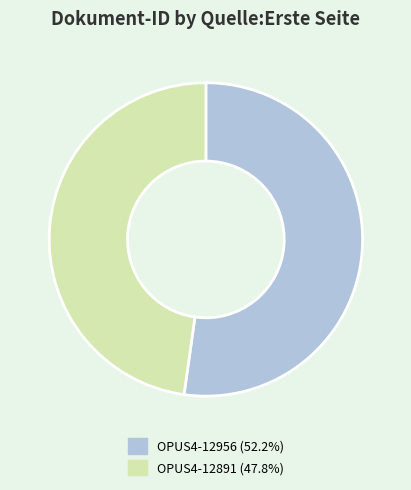

Do OPUS4-12956 and OPUS4-12891 together represent more than half of the pie?

Yes